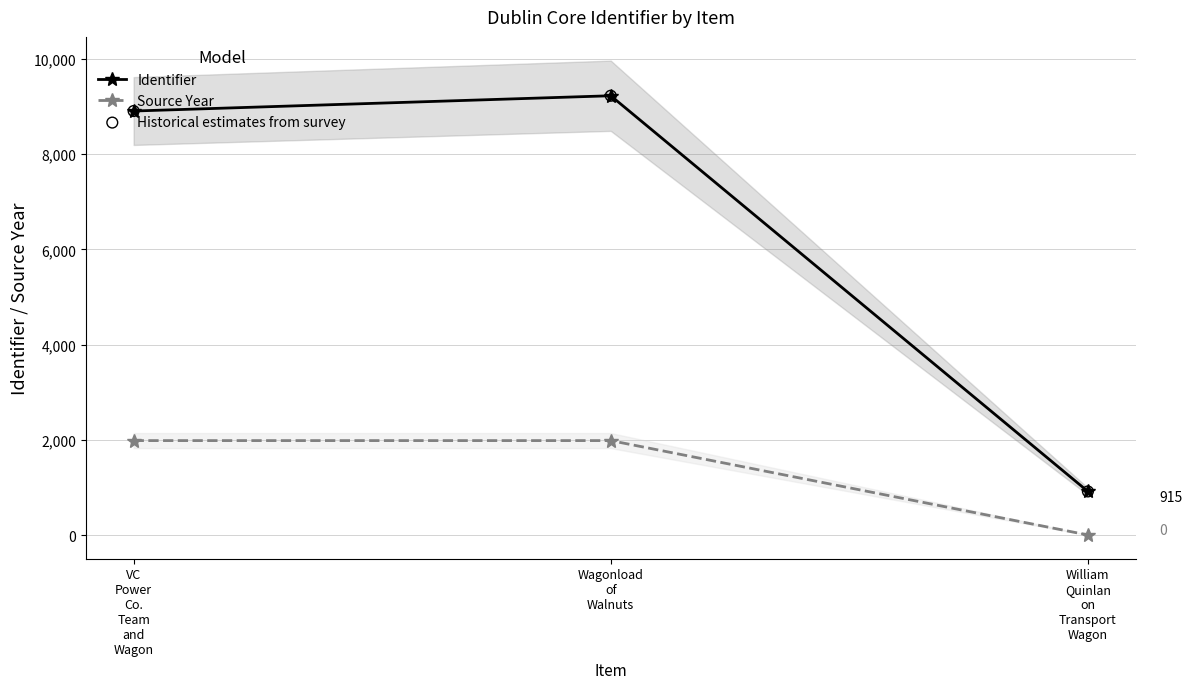

What is the total value across all series at VC
Power
Co.
Team
and
Wagon?

19793